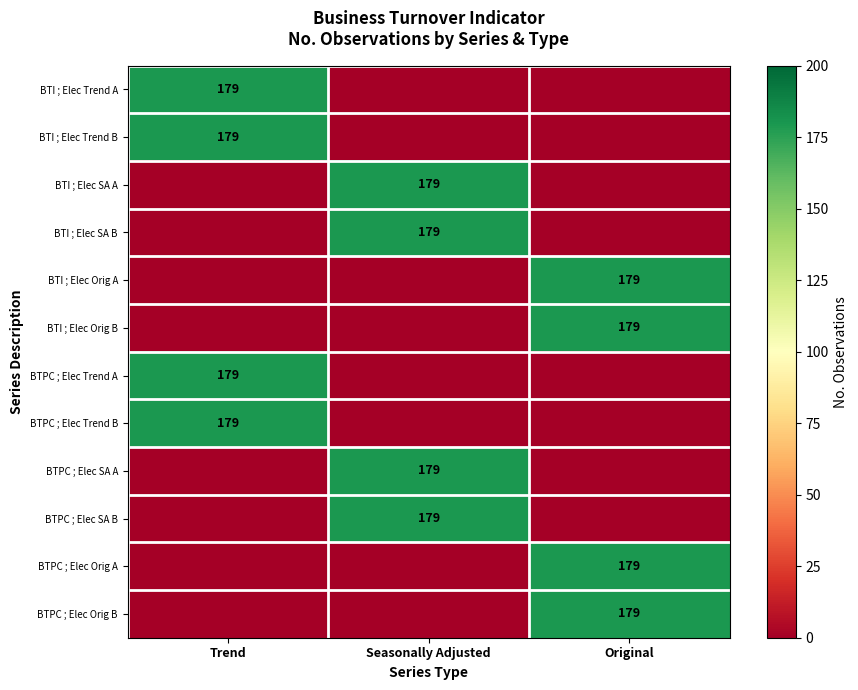

The value of BTI ; Elec Trend A at Trend is 179. True or false?

True